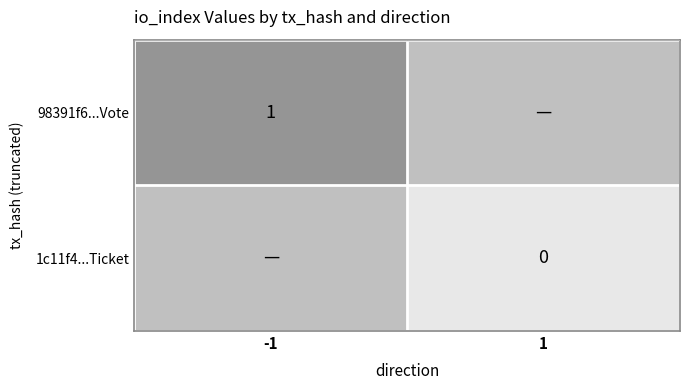

How many categories are shown in the chart?

2